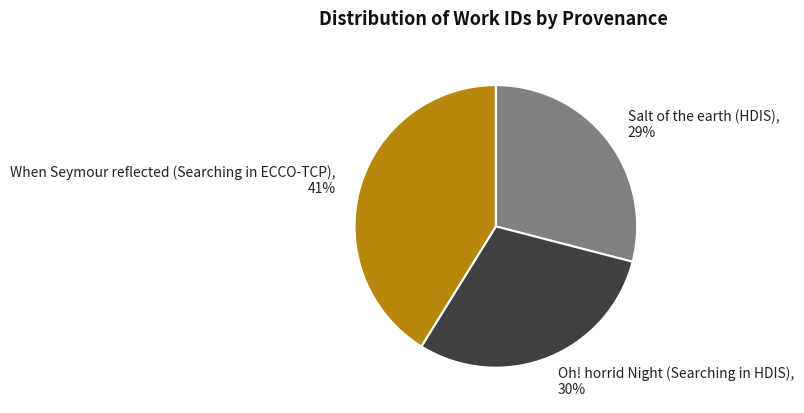

What is the largest slice in the pie chart?

When Seymour reflected (Searching in ECCO-TCP)